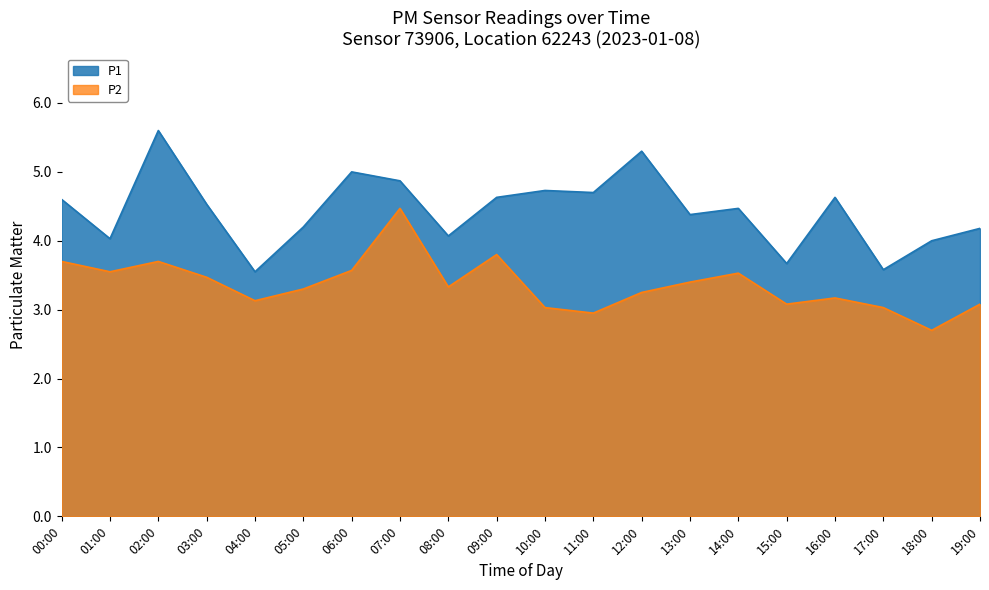

In P2, how many points are lower than both neighbors (excluding endpoints)?

6